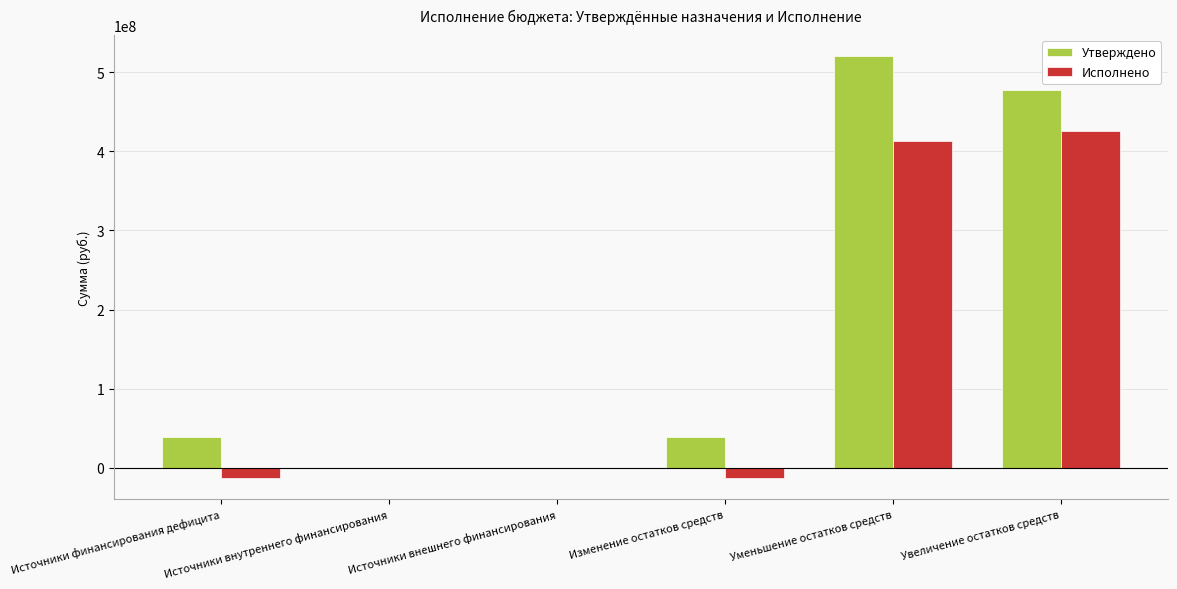

What is the total value across all series at Увеличение остатков средств?

903233642.0